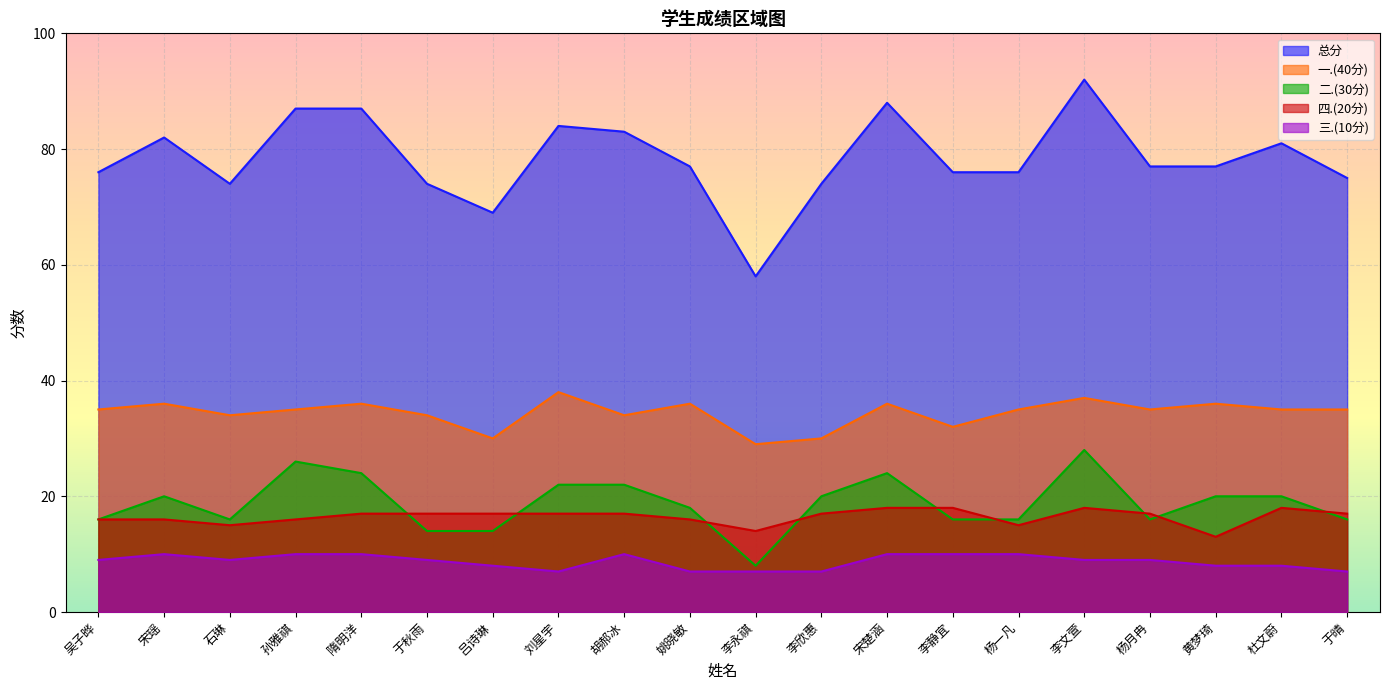

What is the sum of the 二.(30分) values at 宋瑶 and 李文萱?

48